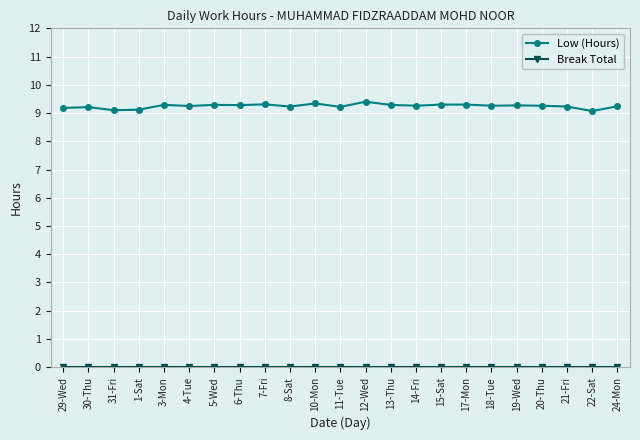

The value of Low (Hours) at 4-Tue is 9.2. True or false?

True